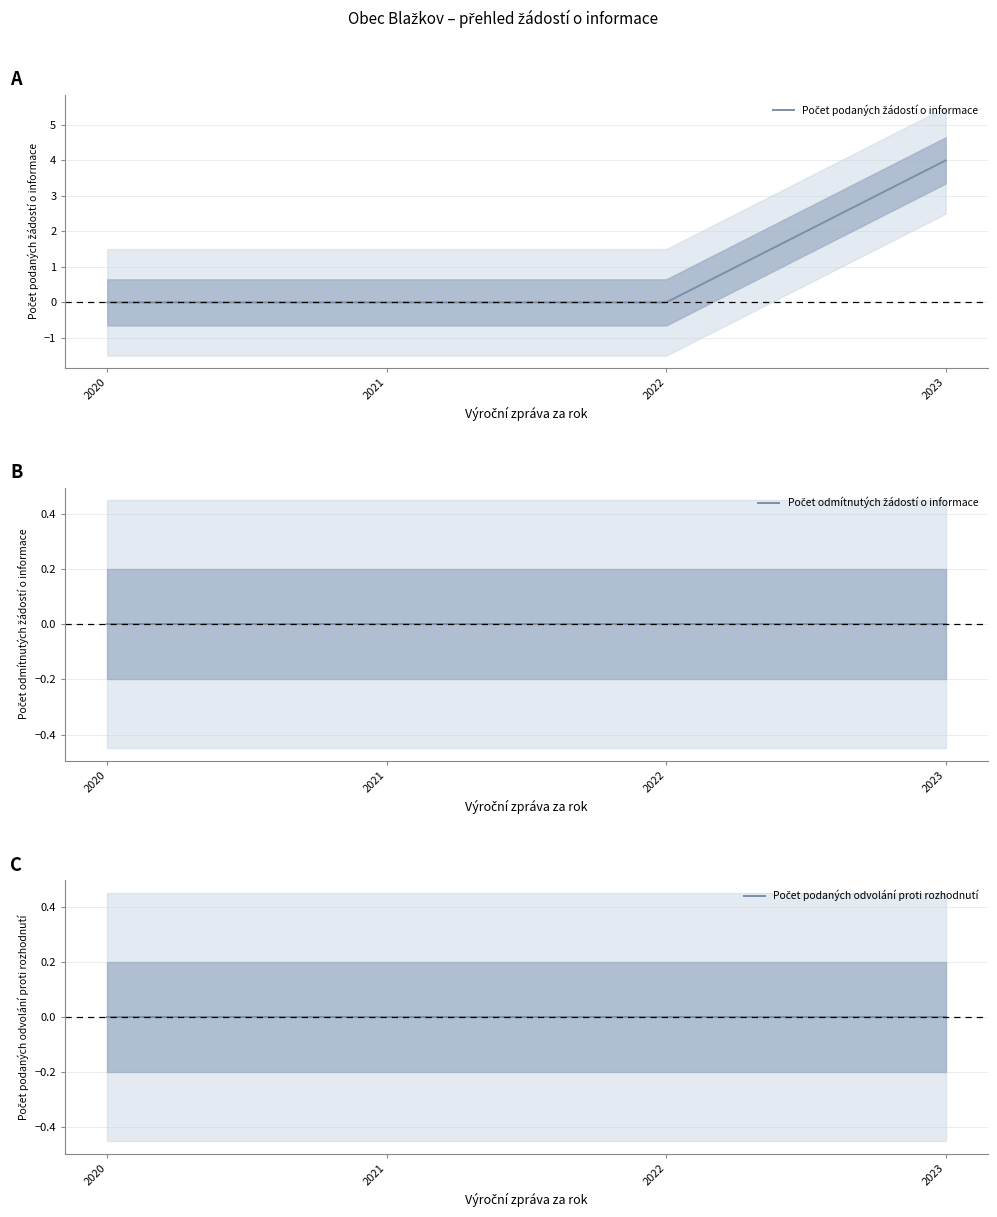

What is the maximum value shown in the chart?

4